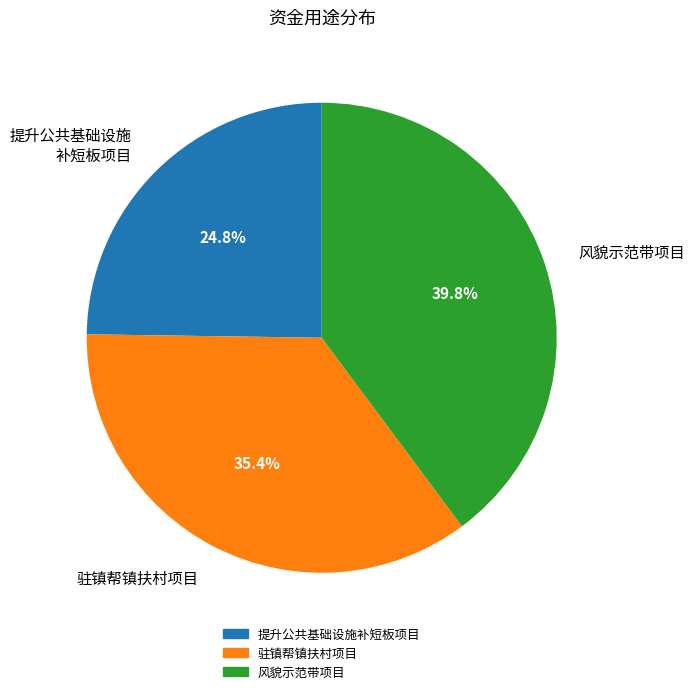

Rank the categories by value from highest to lowest.

风貌示范带项目, 驻镇帮镇扶村项目, 提升公共基础设施 补短板项目